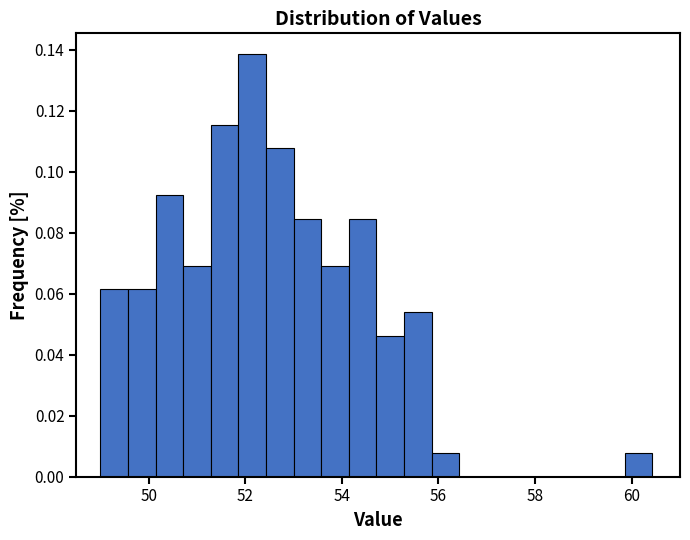

Around what value on the x-axis is the tallest bar? Give the approximate position of its centre, as read against the axis.

52.2